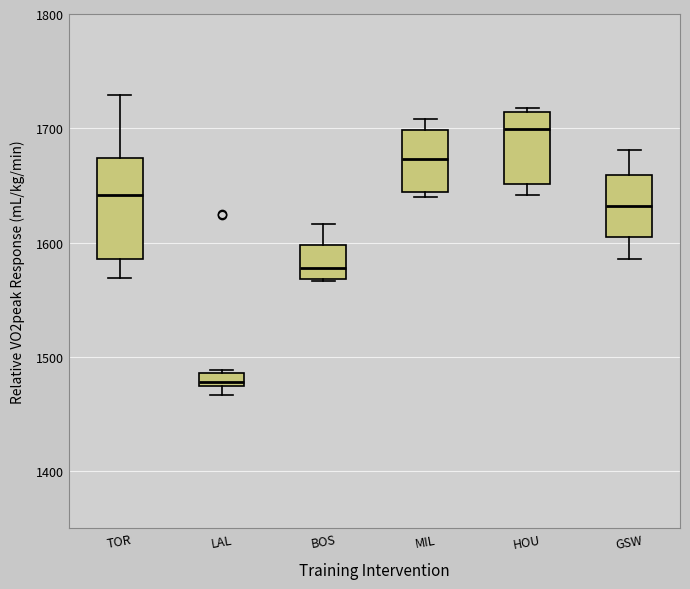

Where does the median line of the box for TOR sit on the y-axis? The values are not printed on the chart, so give them approximately, as read against the axis.

1640